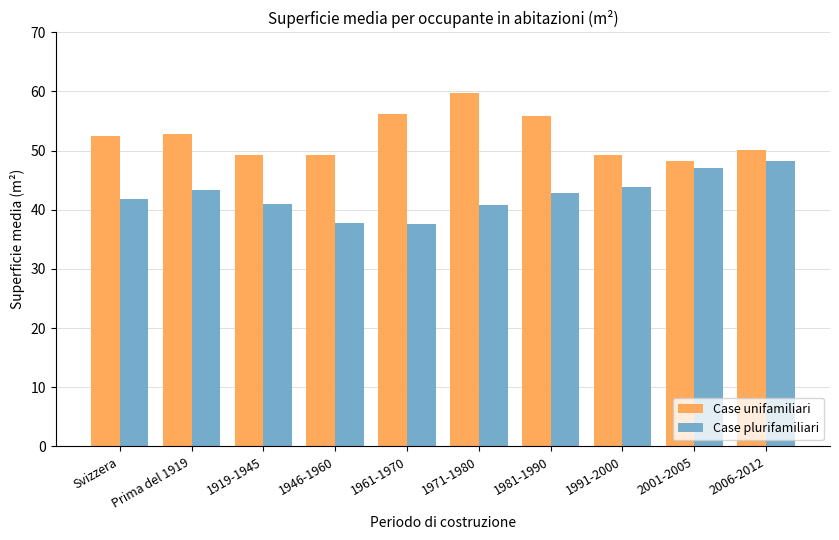

Is it true that Case plurifamiliari equals 60.7 at 1971-1980?

False